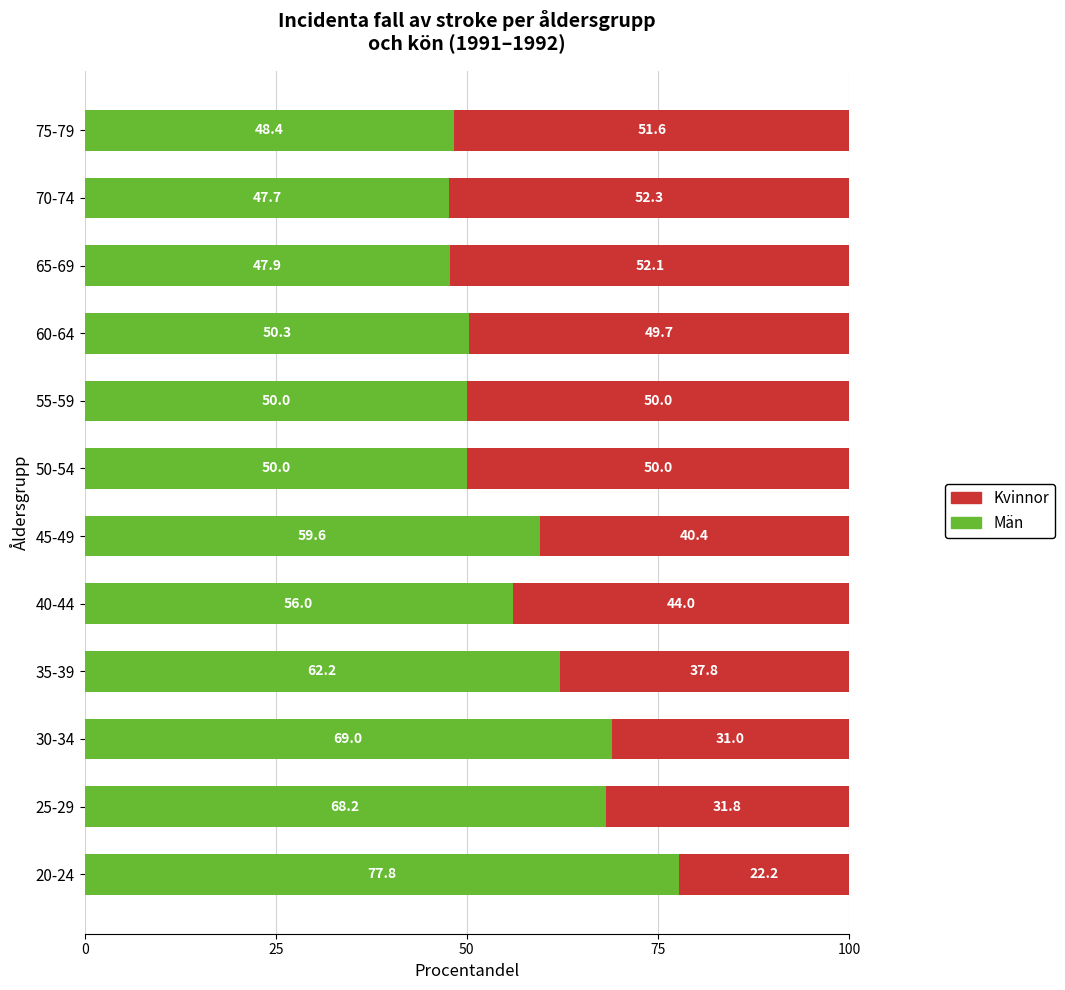

The Män series shows 15.2 at 40-44. True or false?

False